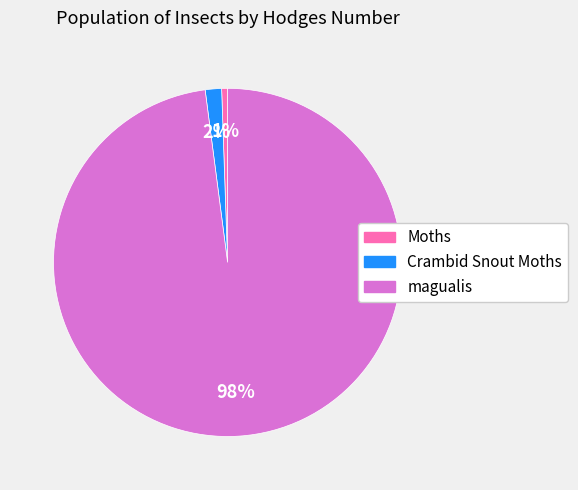

What is the largest slice in the pie chart?

magualis